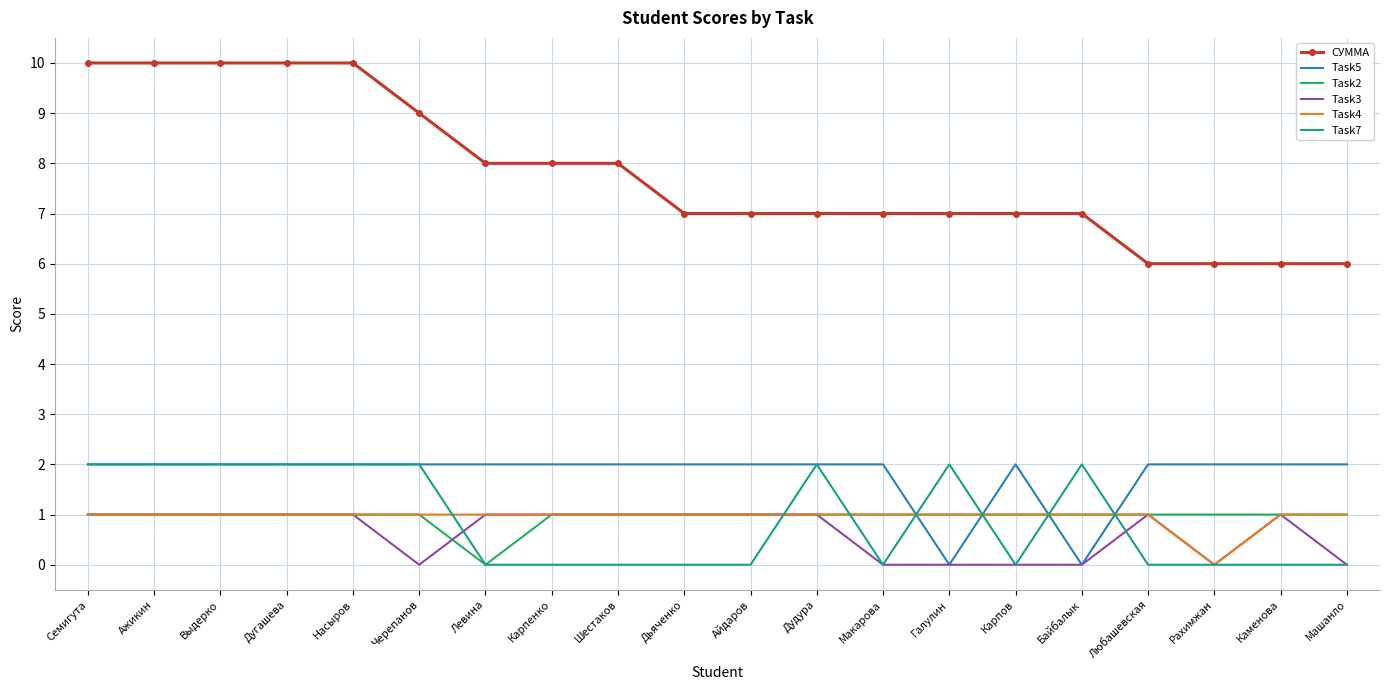

What position from the right is Дудура?

9